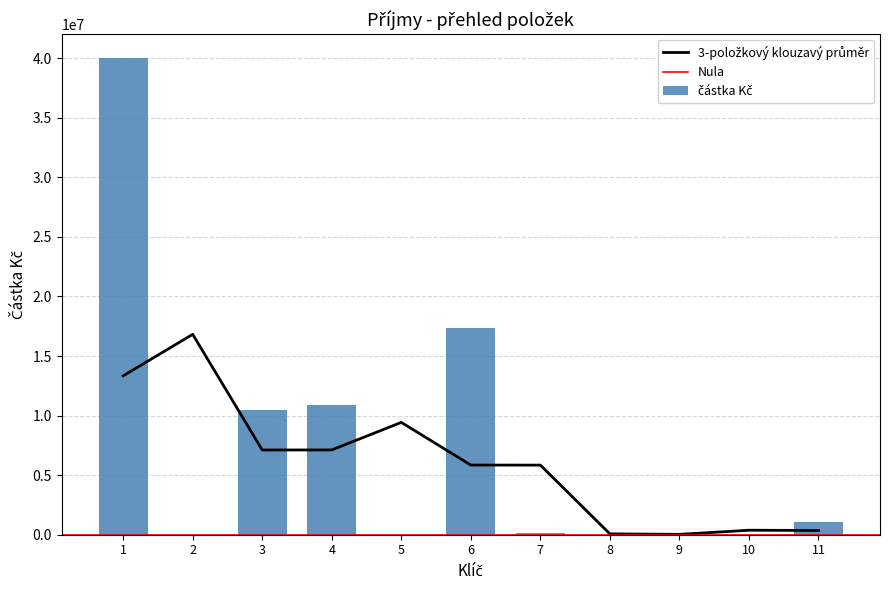

Are the bars grouped side by side (vs. stacked)?

No